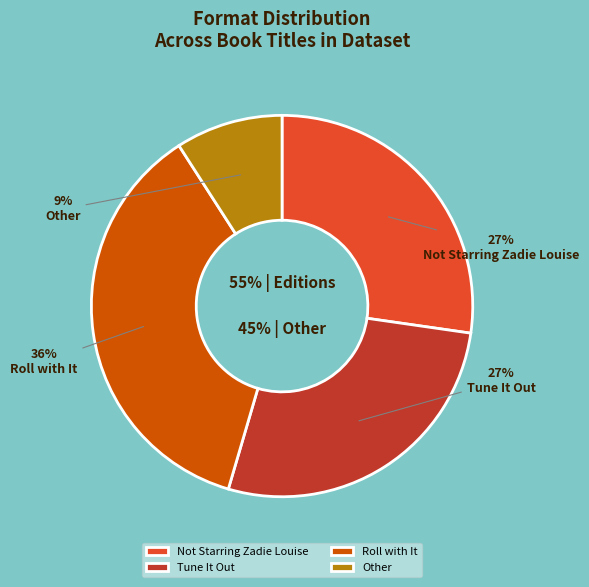

True or false: Roll with It accounts for 30% of the total.

False